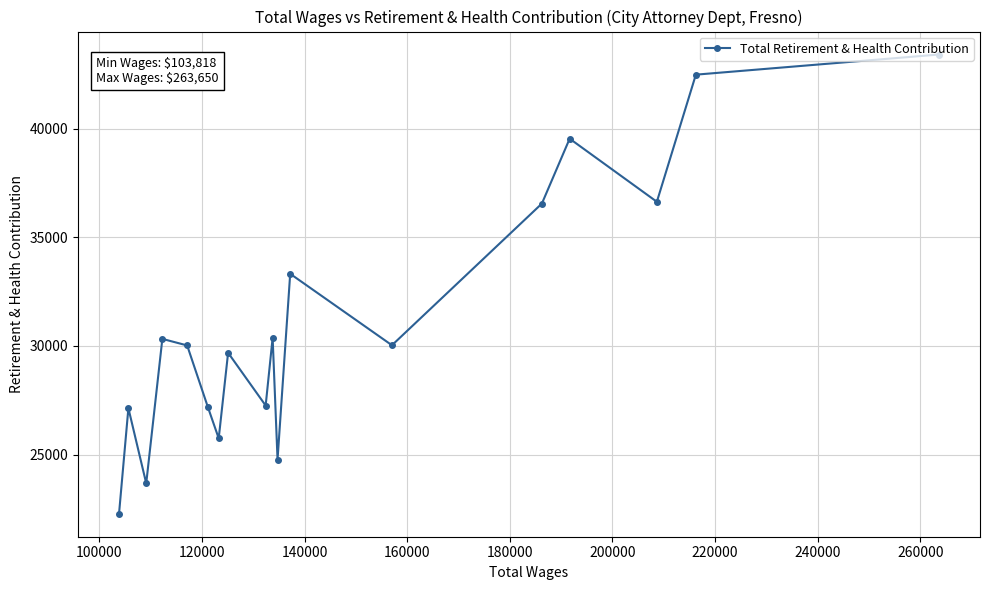

What is the maximum value shown in the chart?

43408